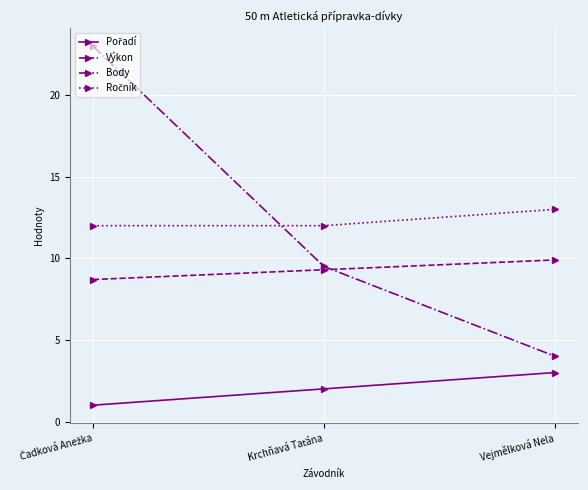

Is it true that Body equals 5.9 at Vejmělková Nela?

False